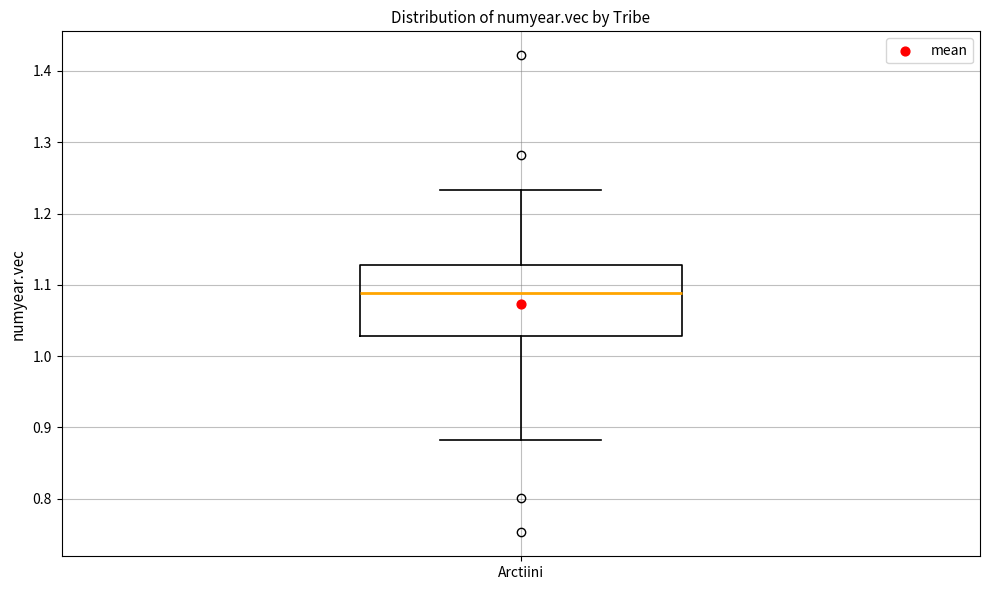

Transcribe this box plot: give where the median line is, the range the box spans, and where the two whiskers end, as read against the y-axis. The values are not printed on the chart, so give them approximately, as read against the axis.

median 1.09, box 1.03 to 1.13, whiskers 0.88 to 1.23